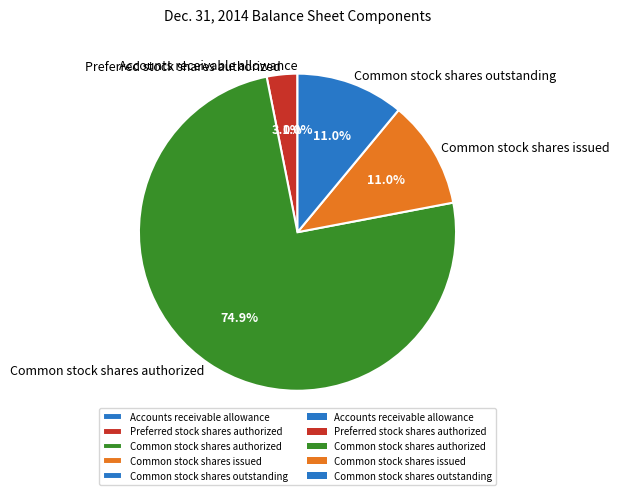

Which slice represents more than half of the pie?

Common stock shares authorized